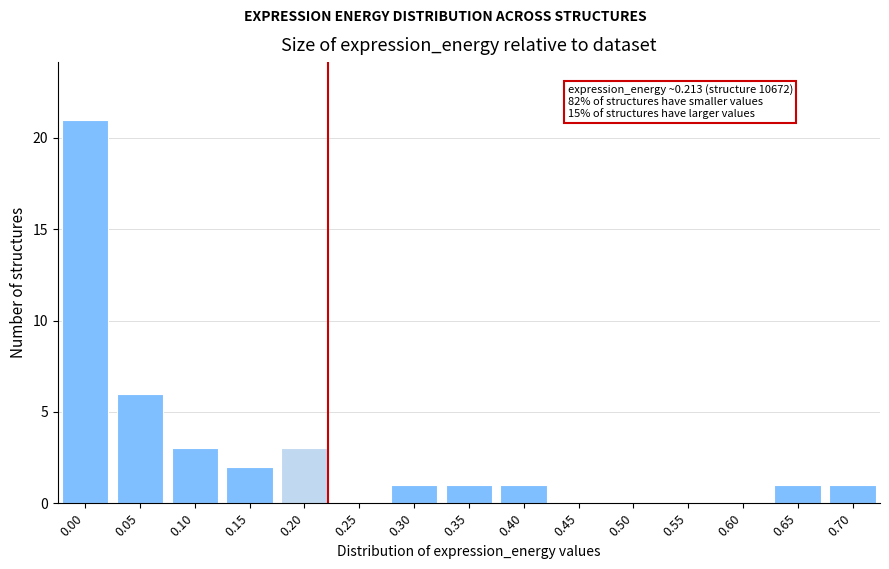

Reading left to right, list all the values displayed in this chart.

0.00=21	0.05=6	0.10=3	0.15=2	0.20=3	0.25=0	0.30=1	0.35=1	0.40=1	0.45=0	0.50=0	0.55=0	0.60=0	0.65=1	0.70=1